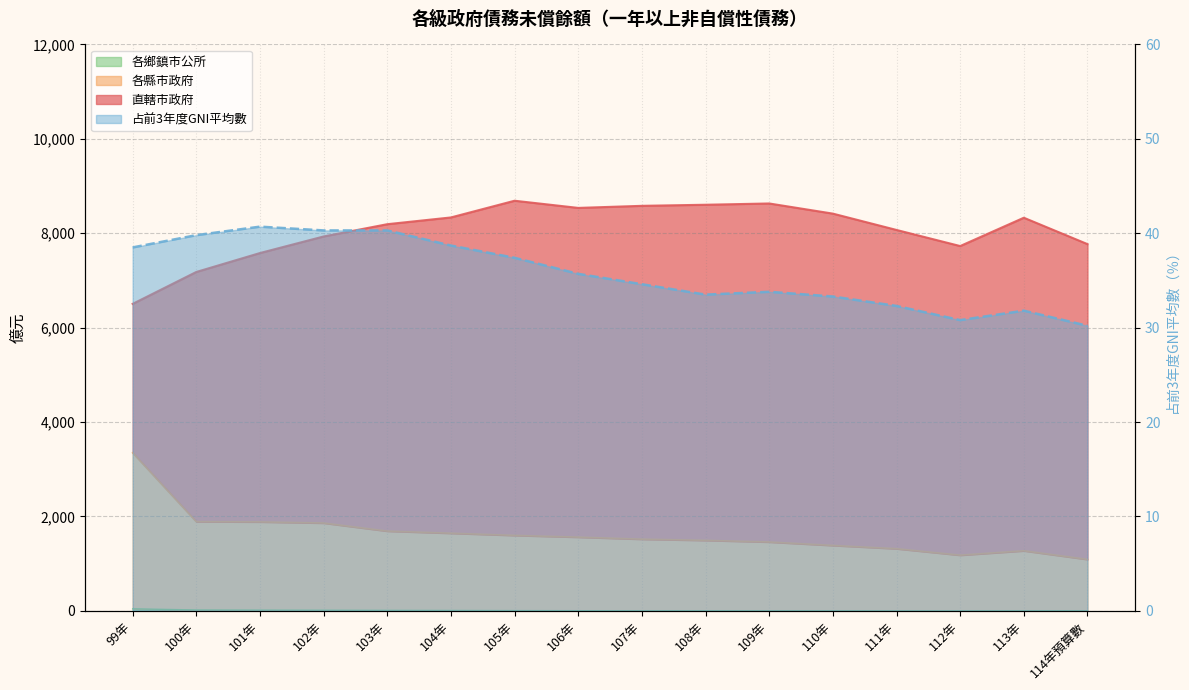

Where is the first local minimum for 占前3年度GNI平均數?

108年